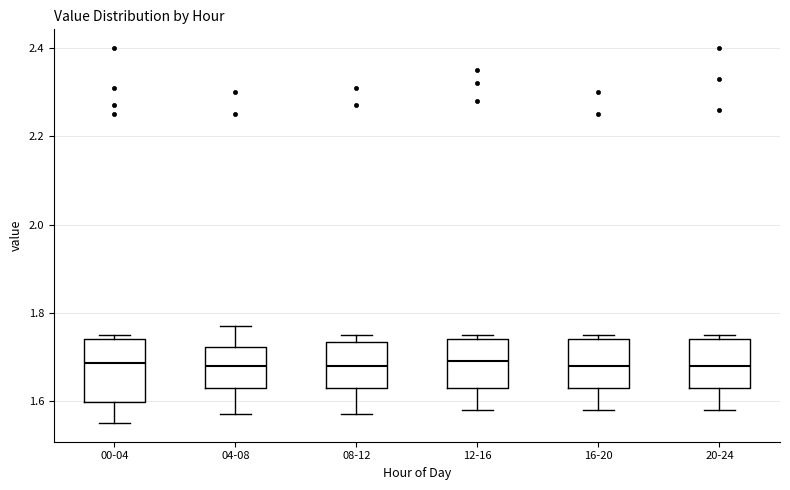

Reading left to right, transcribe this box plot: for each box, give where its median line is, the range the box spans, and where its two whiskers end, as read against the y-axis. The values are not printed on the chart, so give them approximately, as read against the axis.

00-04: median 1.68, box 1.60 to 1.74, whiskers 1.56 to 1.76
04-08: median 1.68, box 1.64 to 1.72, whiskers 1.58 to 1.78
08-12: median 1.68, box 1.64 to 1.74, whiskers 1.58 to 1.76
12-16: median 1.70, box 1.64 to 1.74, whiskers 1.58 to 1.76
16-20: median 1.68, box 1.64 to 1.74, whiskers 1.58 to 1.76
20-24: median 1.68, box 1.64 to 1.74, whiskers 1.58 to 1.76